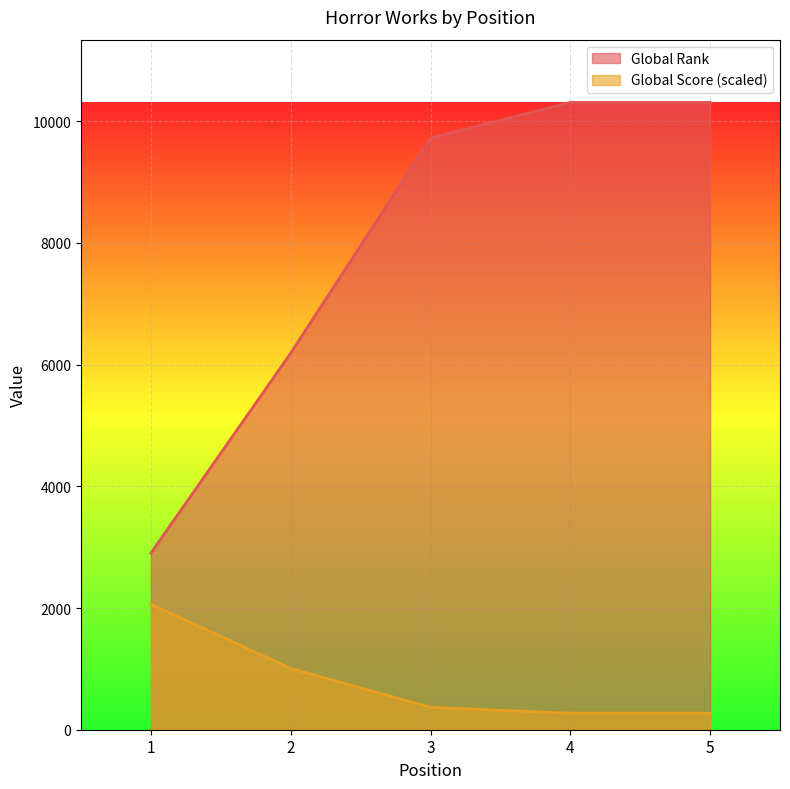

Does the chart display data point markers on the line(s)?

No